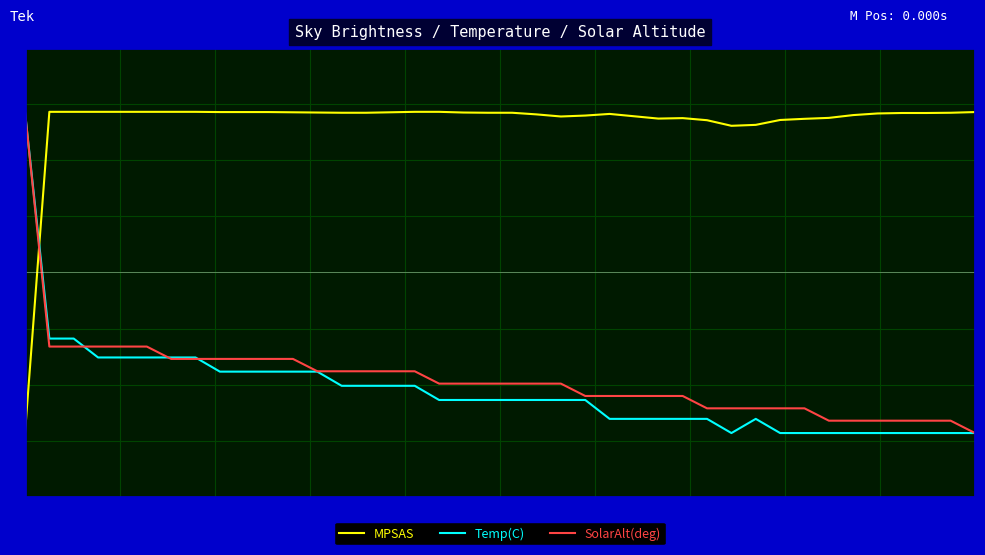

True or false: SolarAlt(deg) and Temp(C) cross at least once.

True